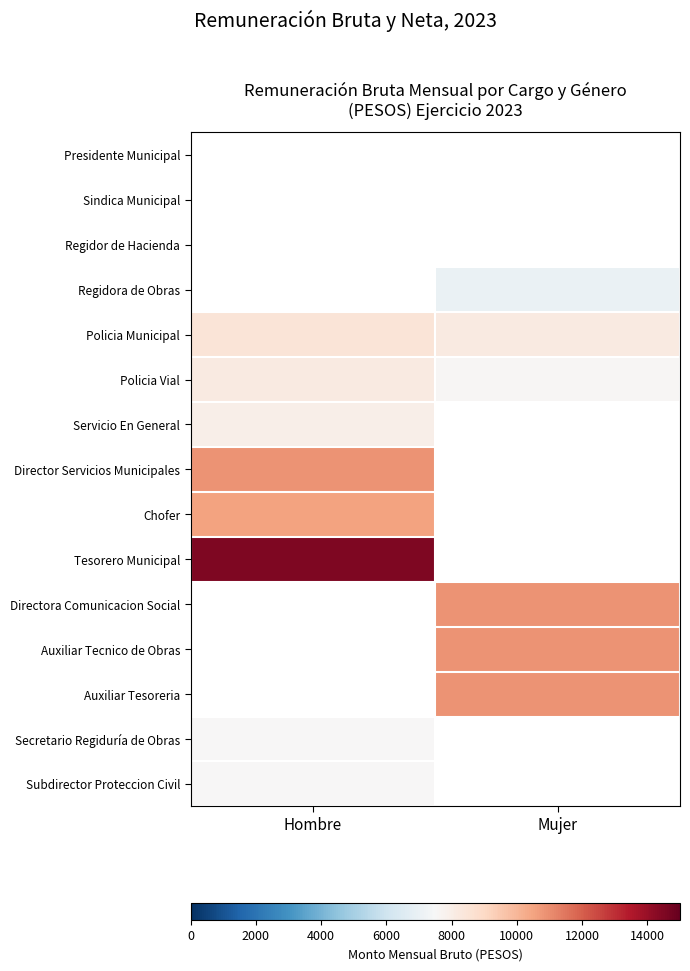

Where does the Auxiliar Tecnico de Obras series first go above 10869?

Mujer